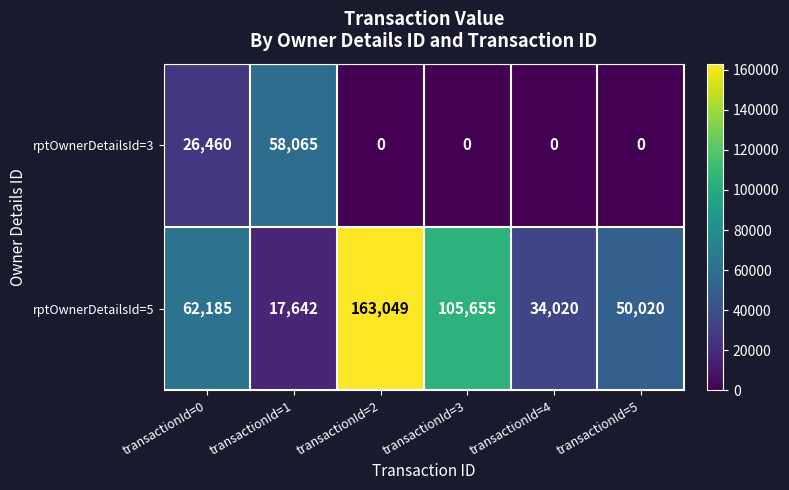

Reading right to left, extract all data points from this chart.

rptOwnerDetailsId=3: transactionId=5=0	transactionId=4=0	transactionId=3=0	transactionId=2=0	transactionId=1=58065	transactionId=0=26460
rptOwnerDetailsId=5: transactionId=5=50020	transactionId=4=34020	transactionId=3=105655	transactionId=2=163049	transactionId=1=17642	transactionId=0=62185